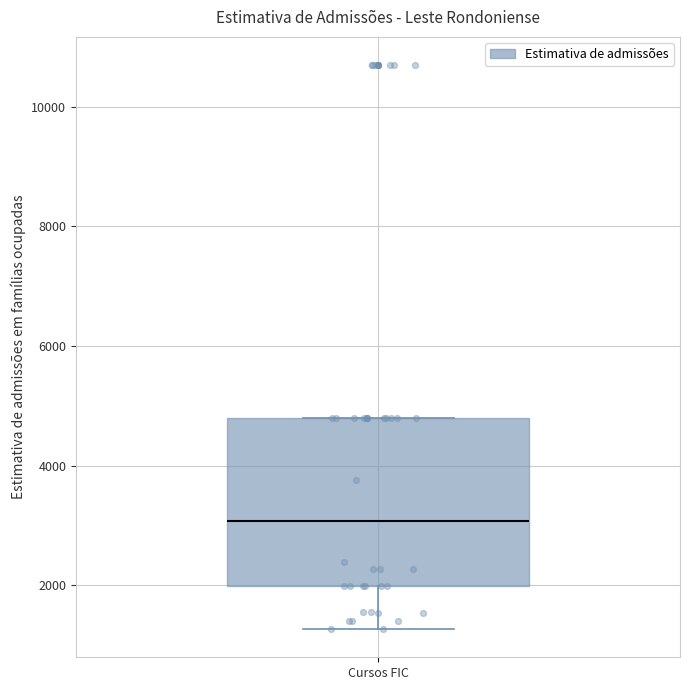

Where is the lower edge of the box for Cursos FIC on the y-axis? The values are not printed on the chart, so give them approximately, as read against the axis.

2000